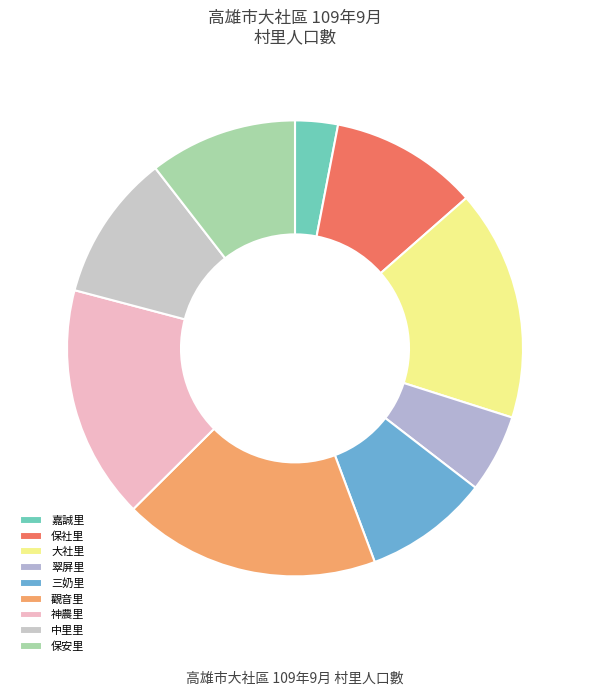

Which category has the smallest portion of the pie?

嘉誠里